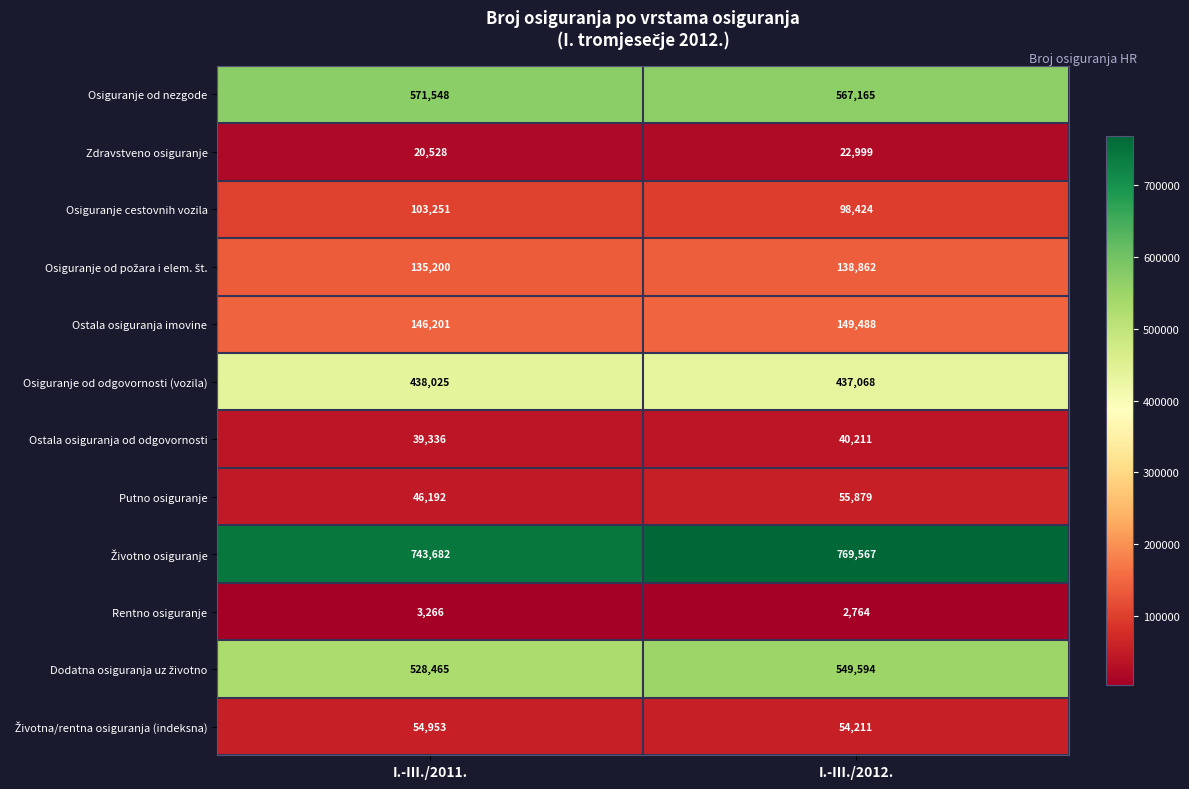

Where is Putno osiguranje nearest to the value 51035?

I.-III./2011.